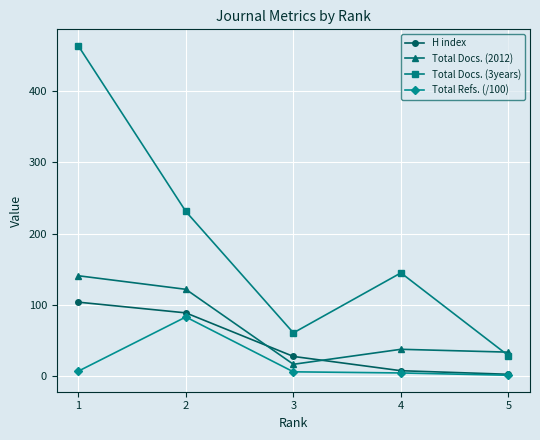

What is the difference between the highest and lowest values at 4?

140.1